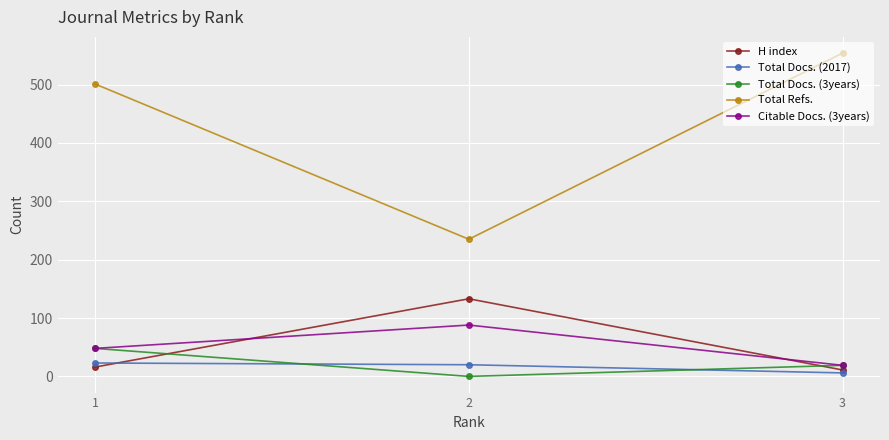

List the series in order of their peak value, highest first.

Total Refs., H index, Citable Docs. (3years), Total Docs. (3years), Total Docs. (2017)